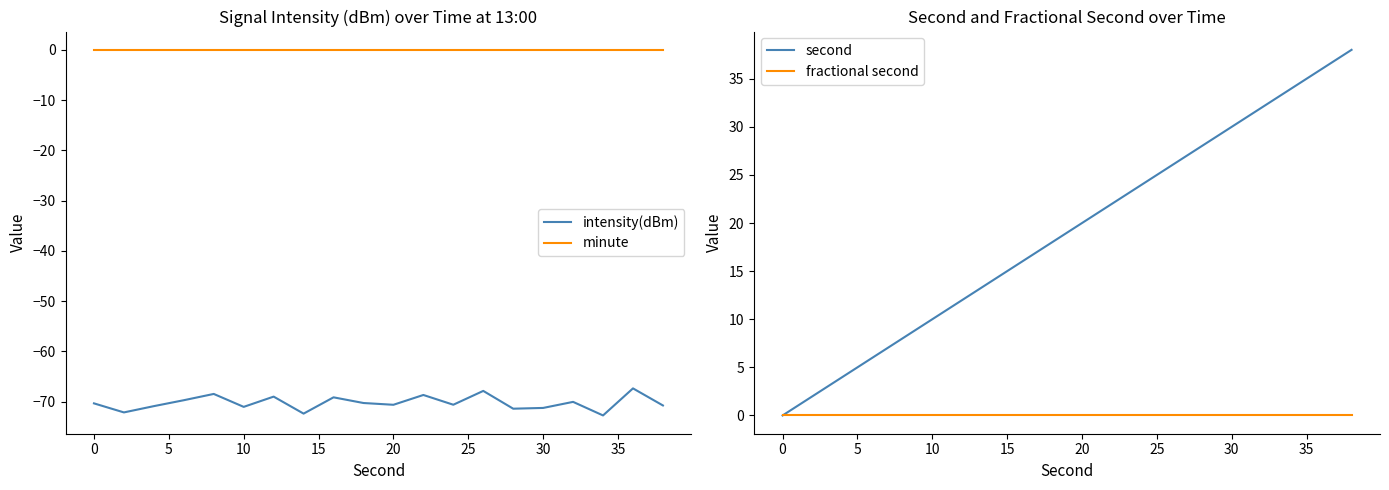

True or false: minute and intensity(dBm) intersect in this chart.

False